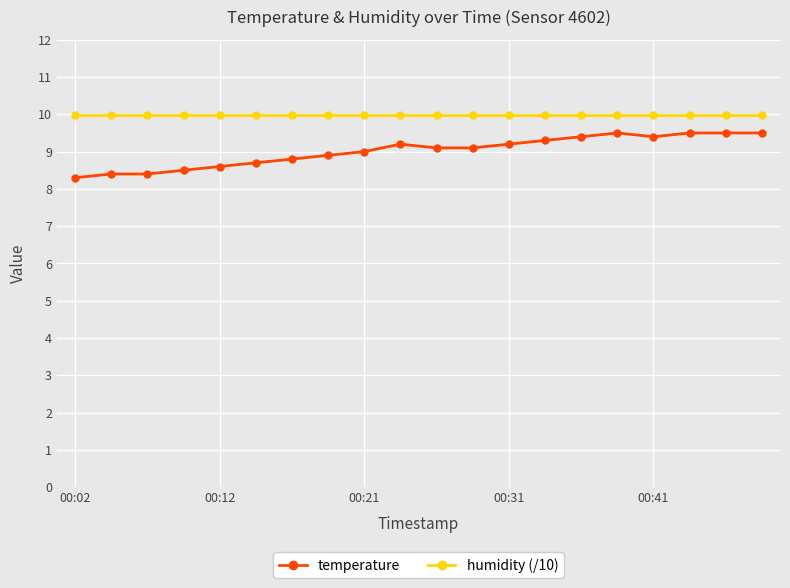

True or false: temperature has more than 0 points higher than both neighbors.

True